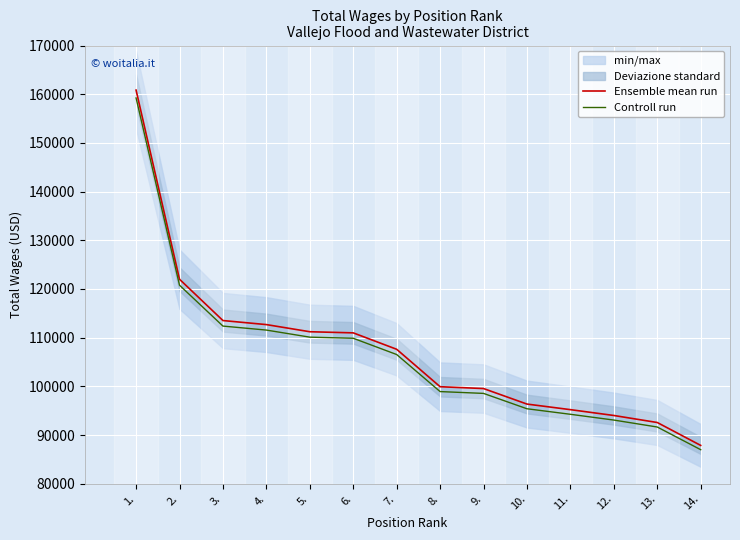

True or false: Controll run has a value of 145440.7 at 5..

False